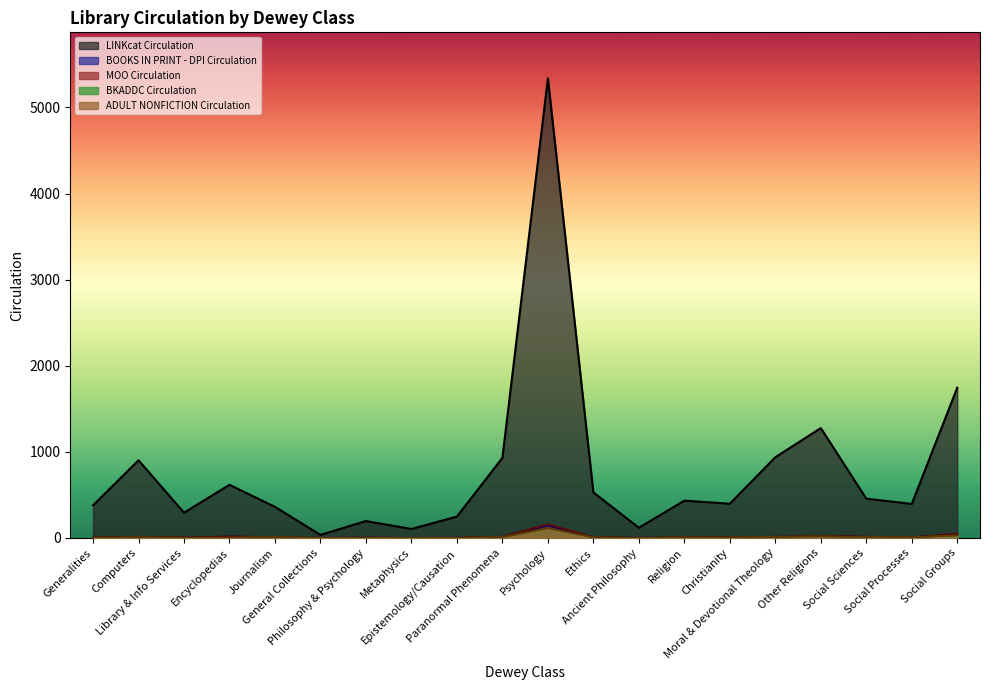

What are all the series names shown in the legend?

LINKcat Circulation, MOO Circulation, BKADDC Circulation, ADULT NONFICTION Circulation, BOOKS IN PRINT - DPI Circulation